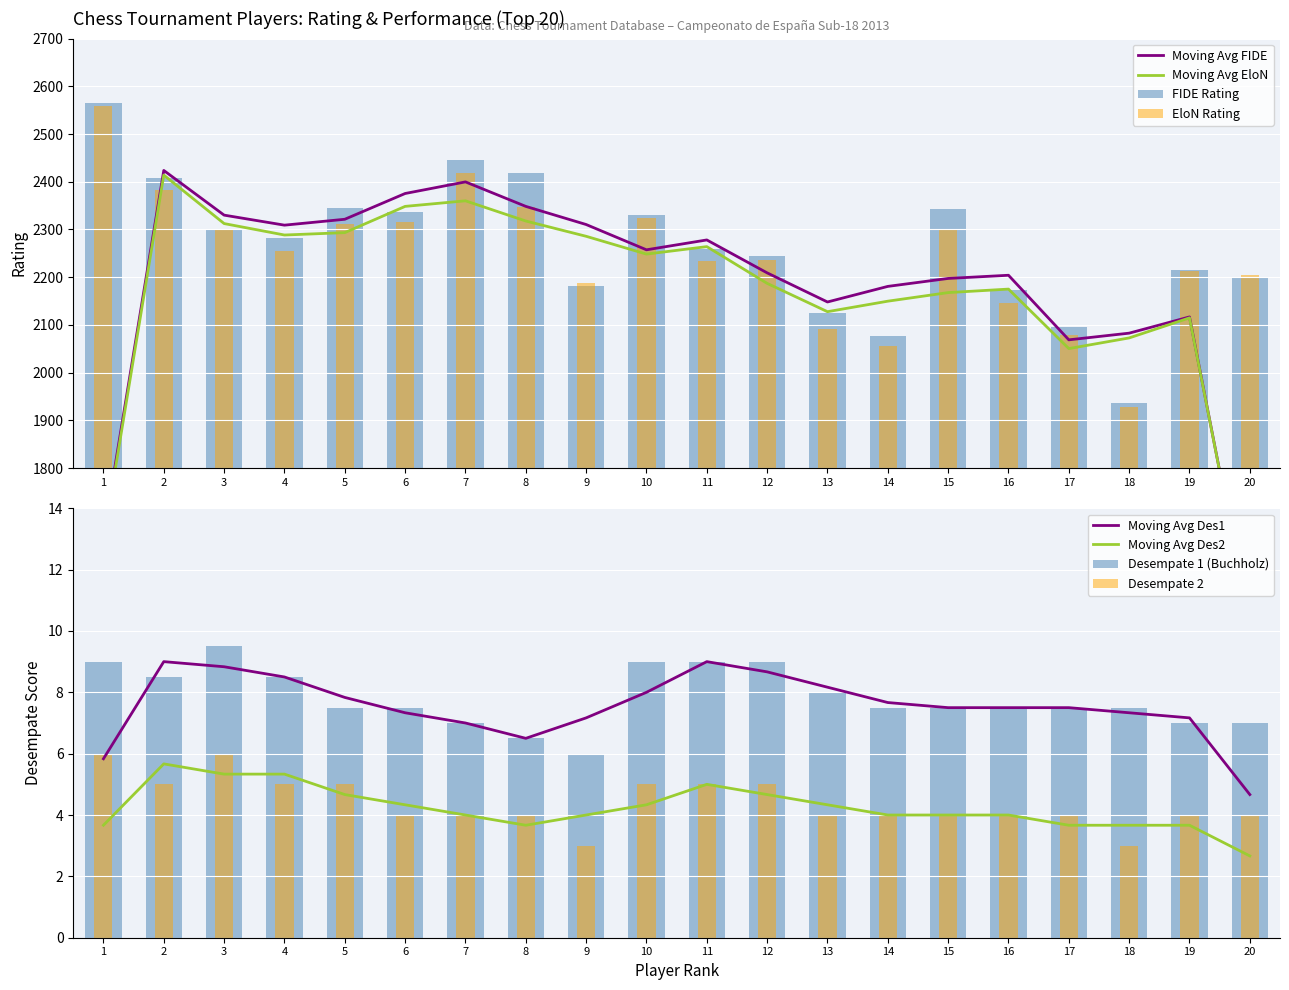

At which label does Des1 reach its peak?

3